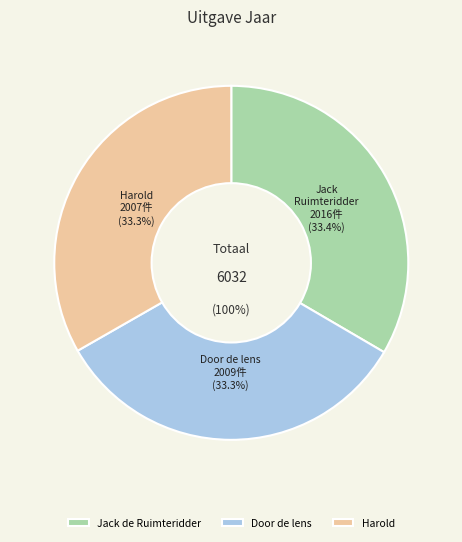

How many segments does this pie chart have?

3